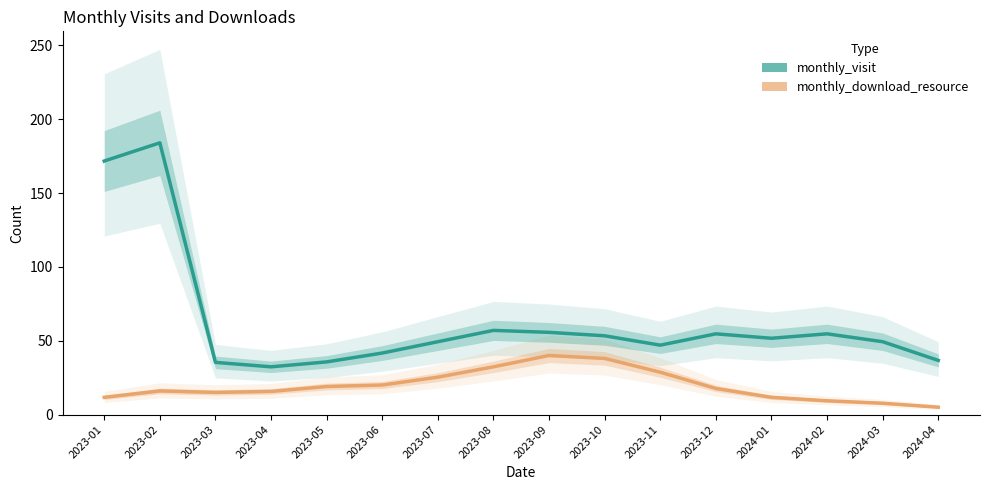

How many data points in monthly_download_resource are above 17?

8